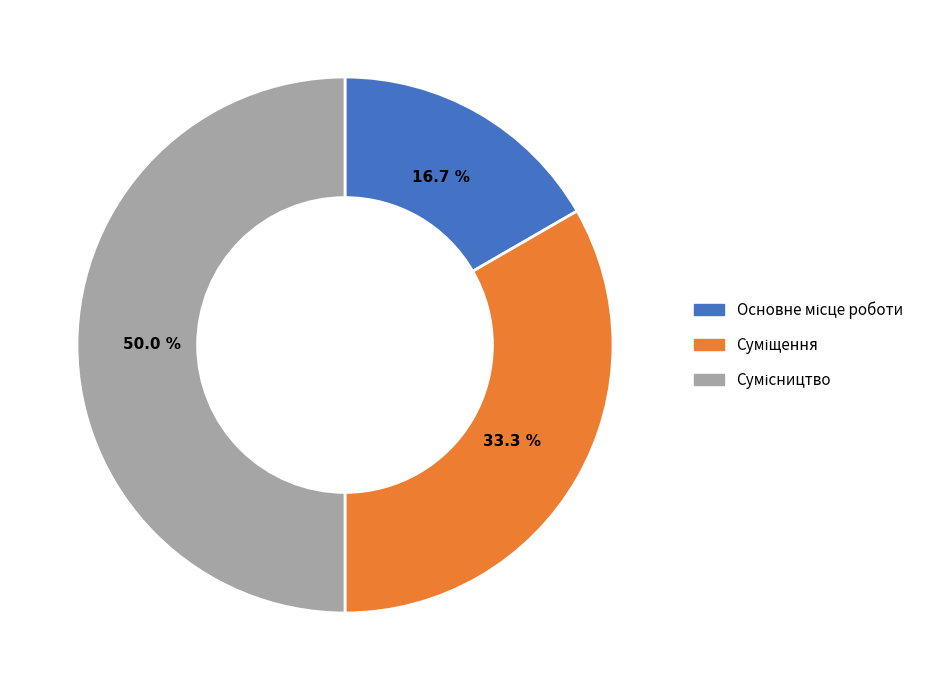

Which category has the biggest portion of the pie?

Сумісництво